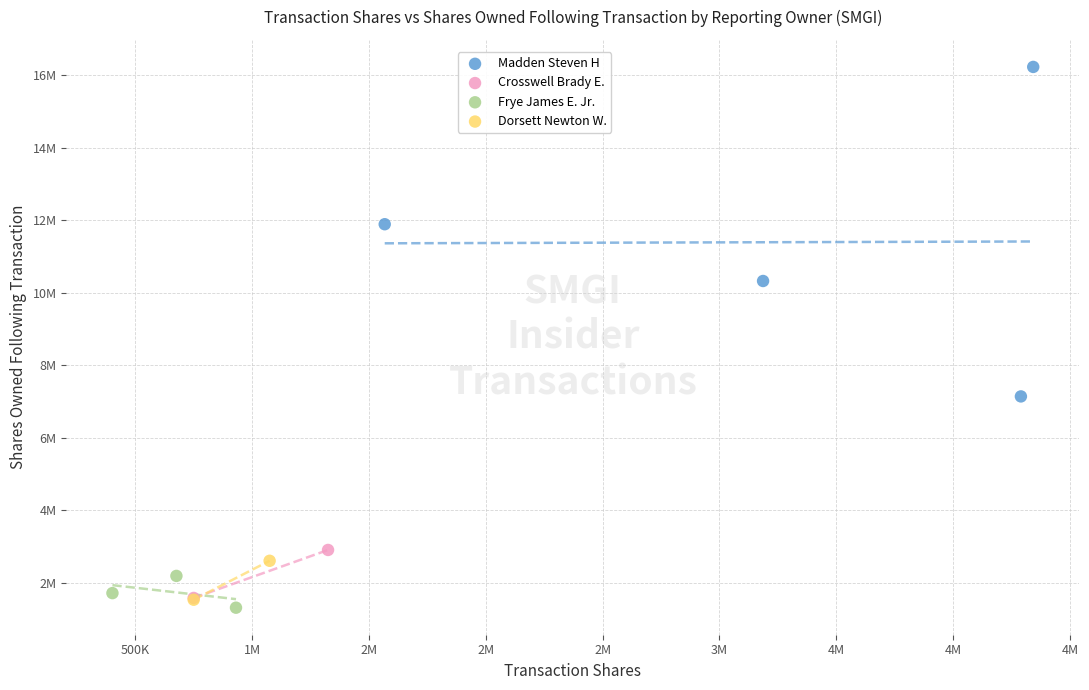

Which series reaches the maximum Y coordinate?

Madden Steven H